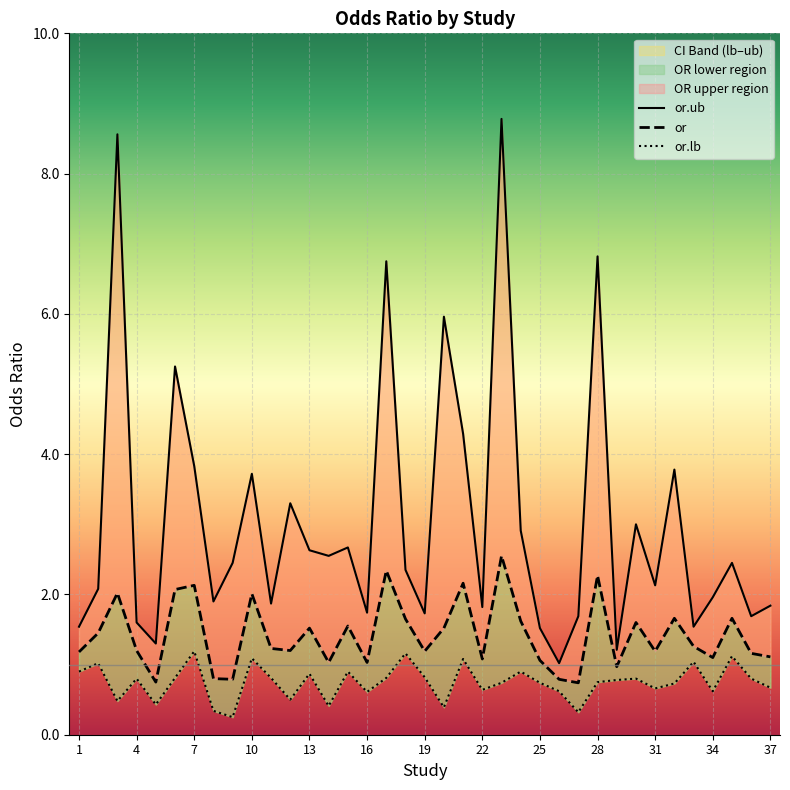

True or false: or.ub and or.lb intersect in this chart.

False